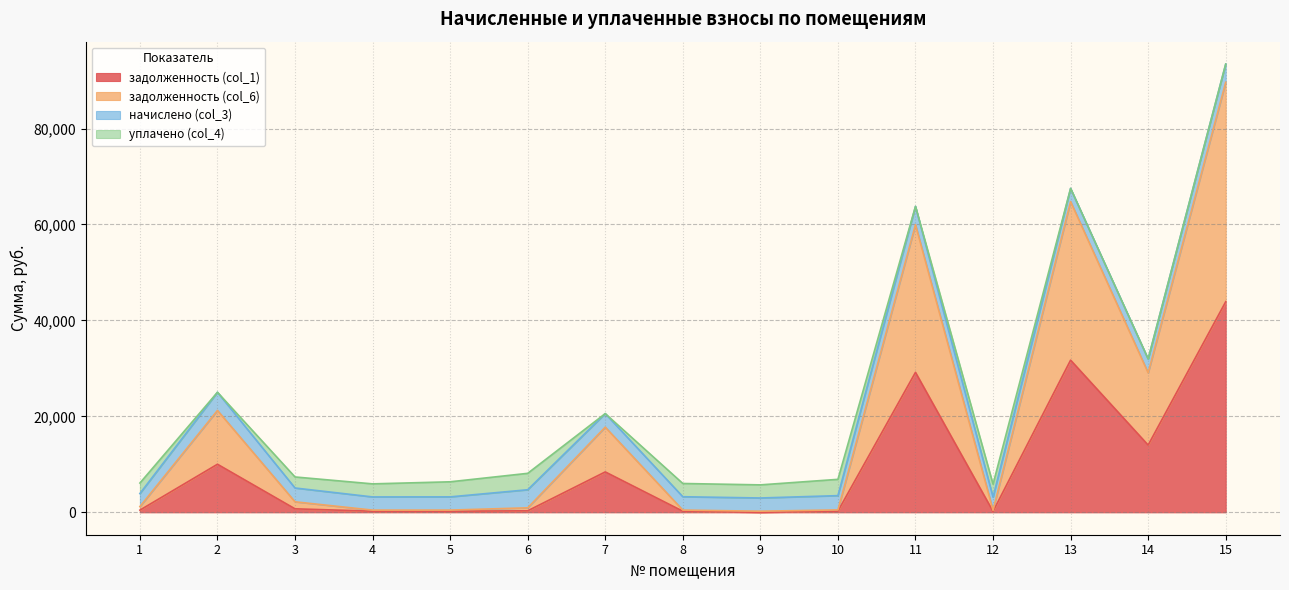

What is the value of the задолженность (col_1) point at the 6th from the left?

313.8